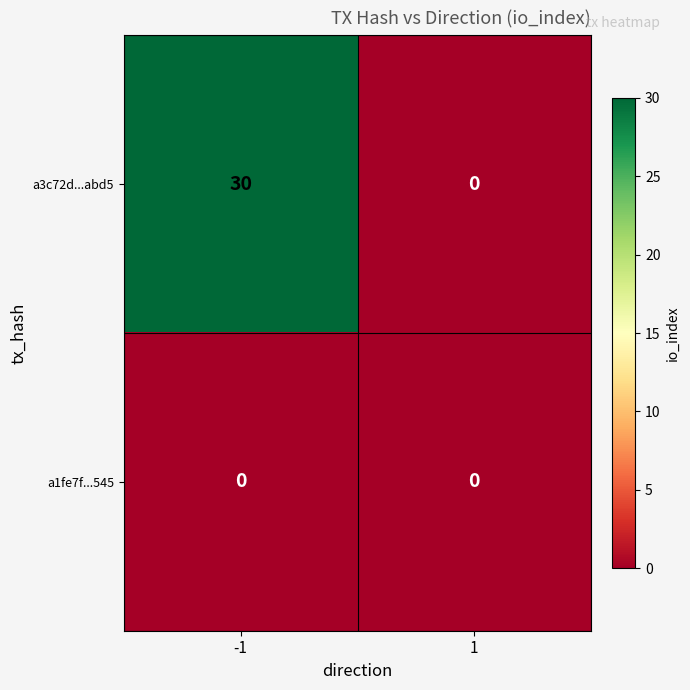

Which series has the widest spread of values?

a3c72d...abd5